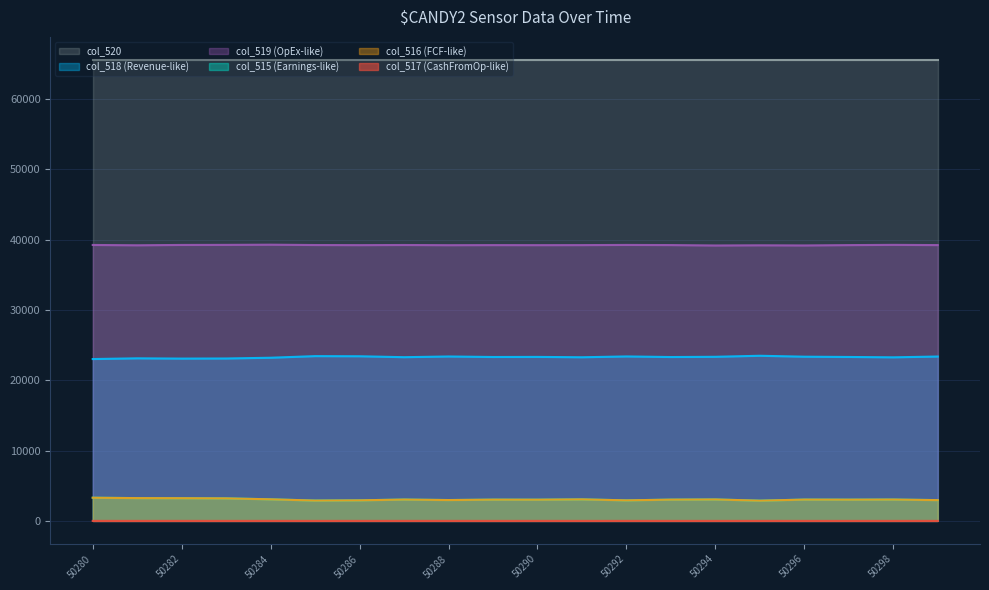

Which series changed the most between 50286 and 50293?

col_518